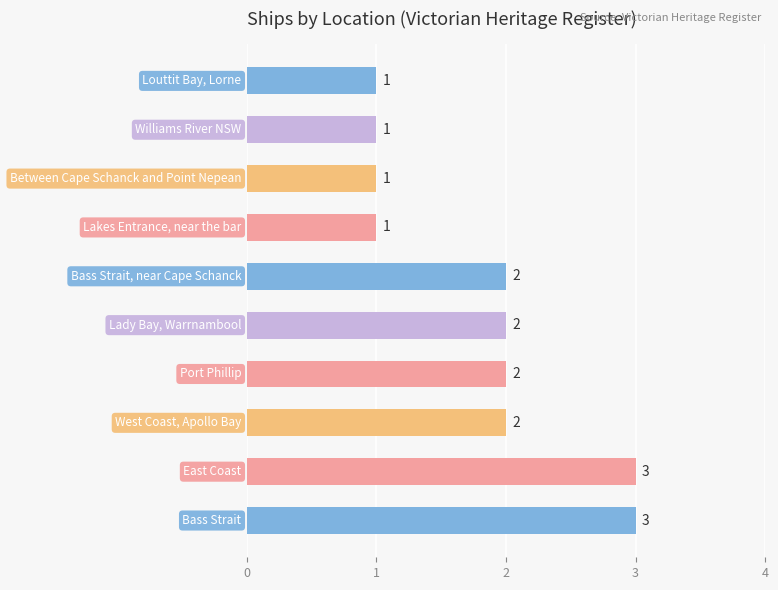

How many bars are there in total?

10